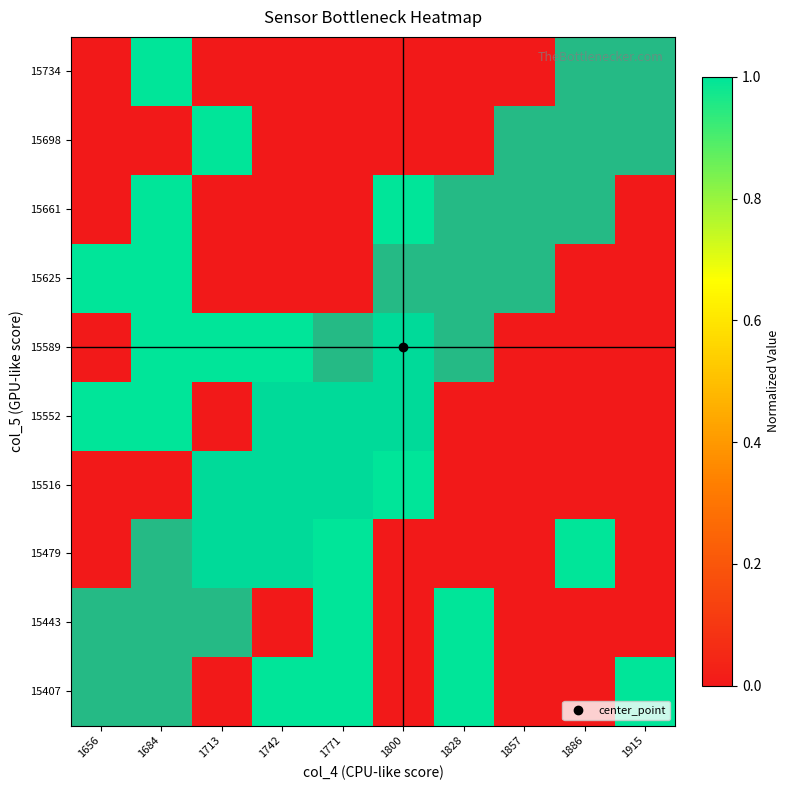

Between 1742 and 1656, which is larger?

1656